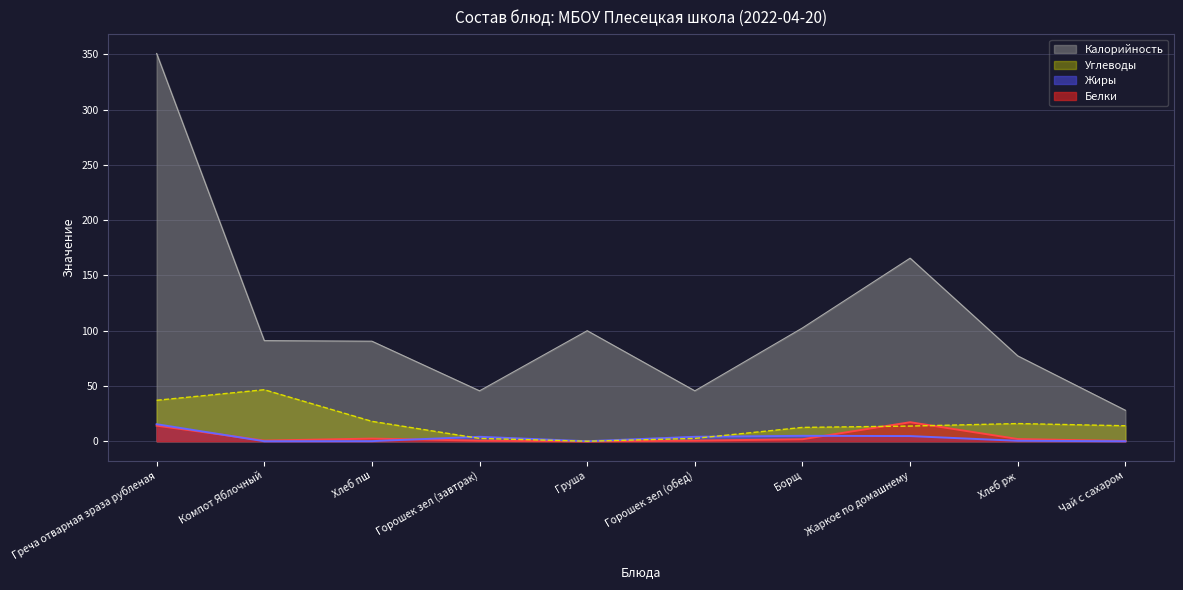

Does the chart have visible grid lines?

Yes